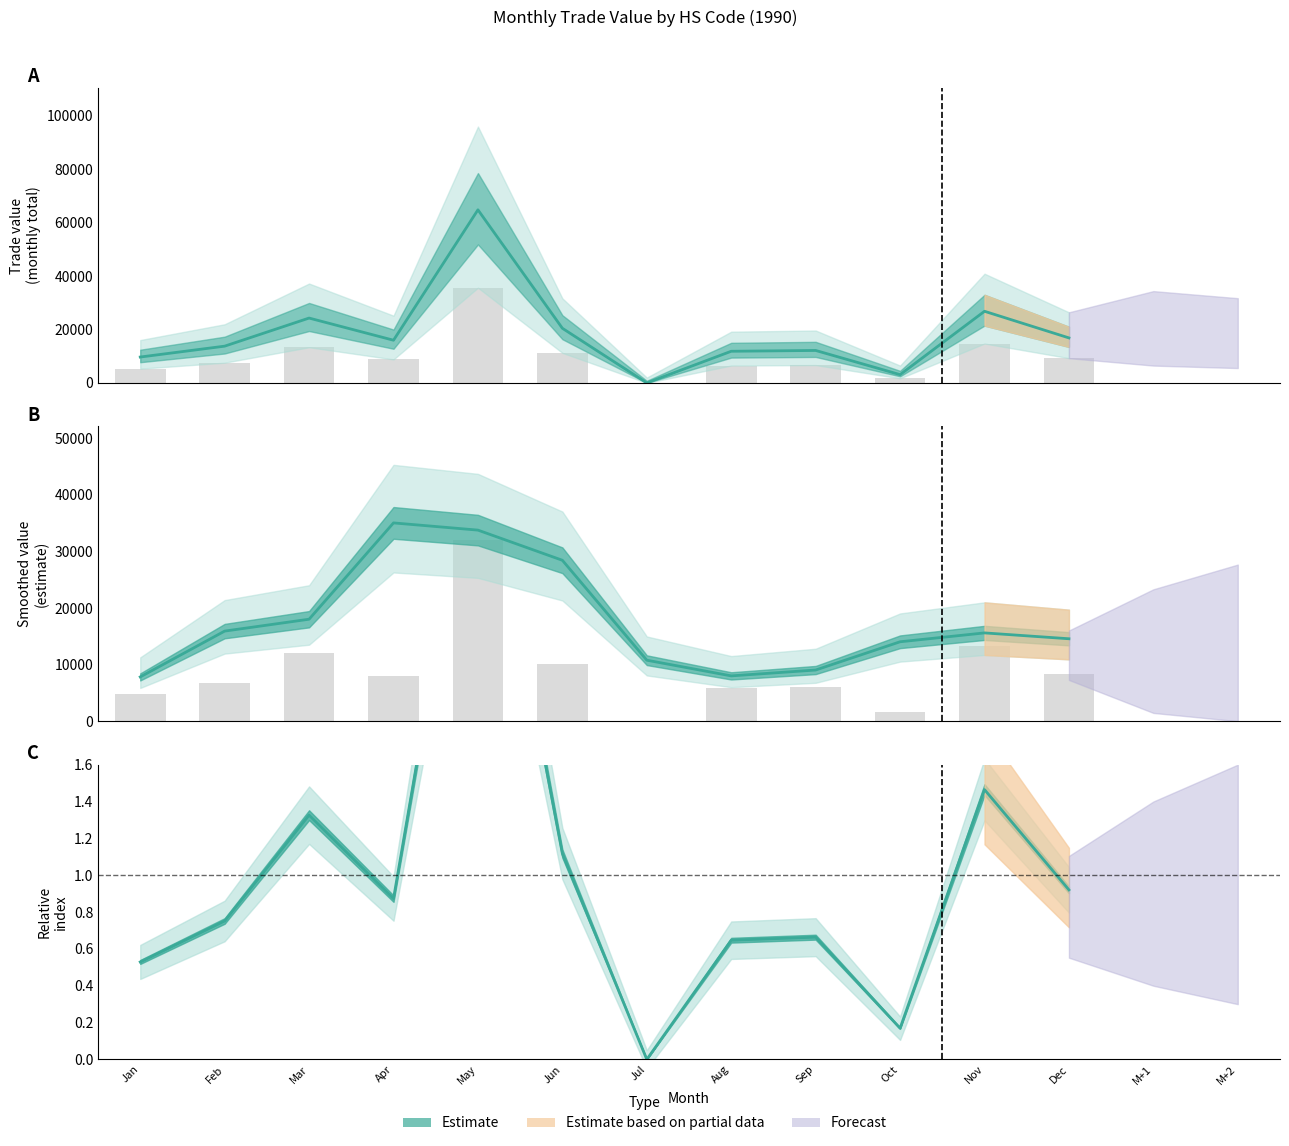

Between Dec and Mar, which is larger?

Mar